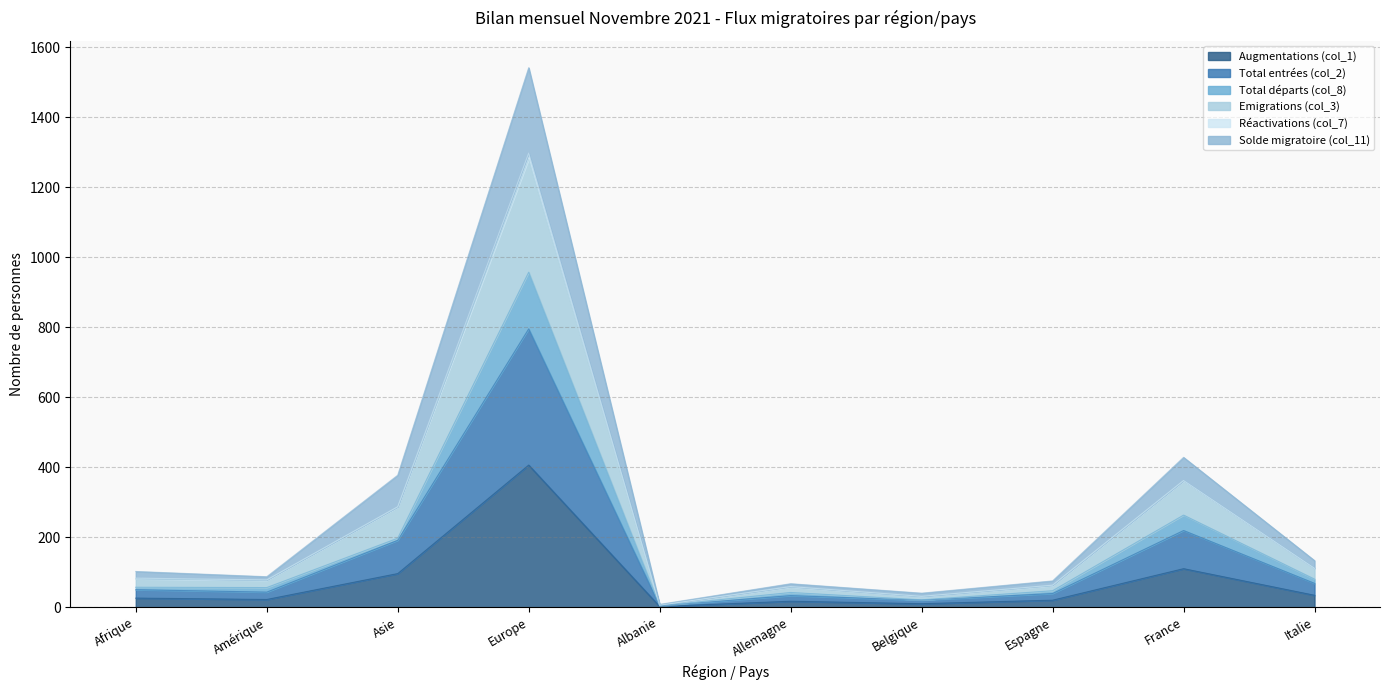

Which category has the lowest value in the Solde migratoire (col_11) series?

Albanie